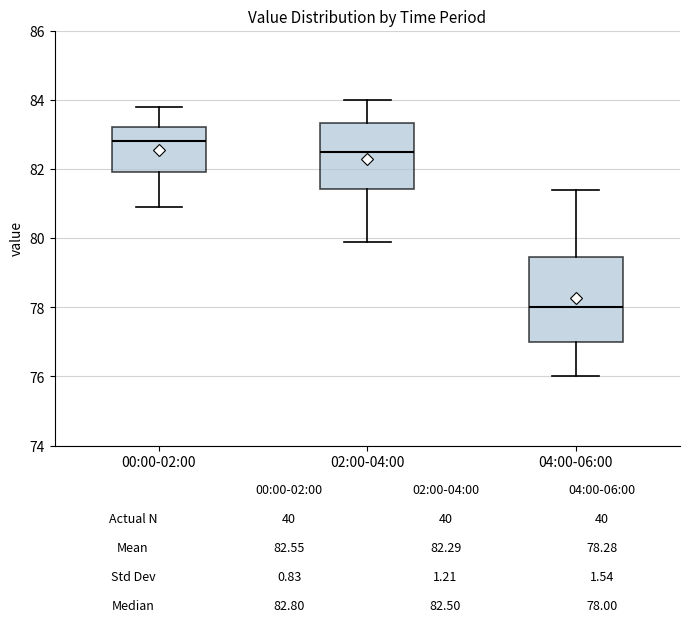

Which box is the tallest, from its lower edge to its upper edge?

04:00-06:00